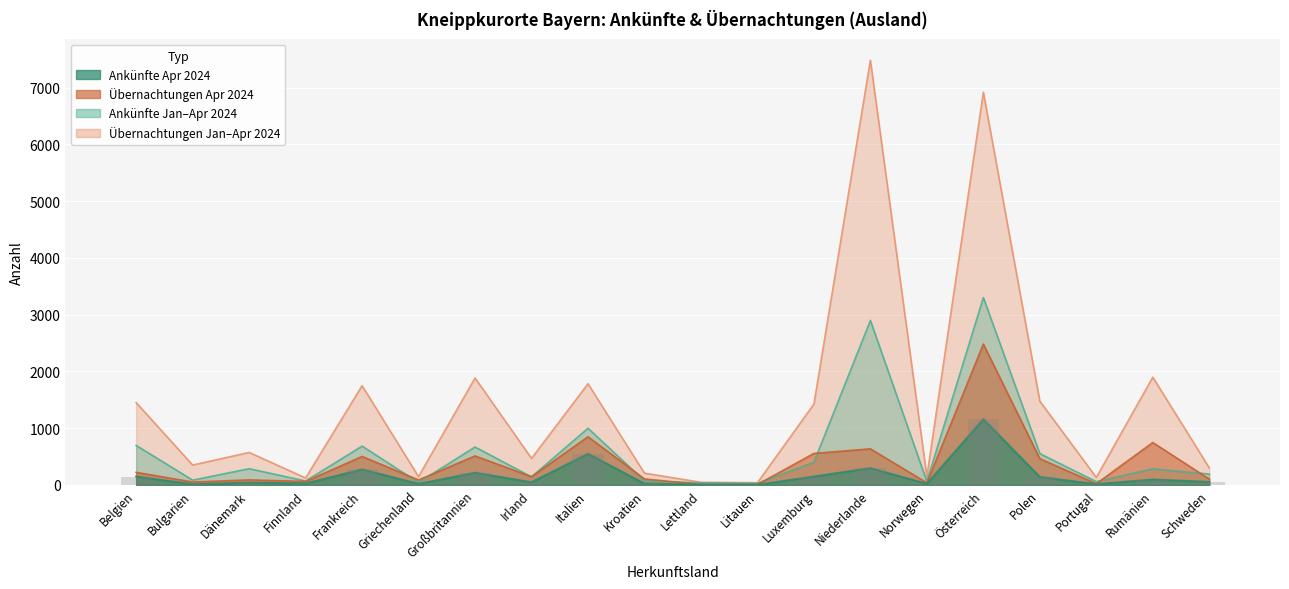

What is the difference between the Ankünfte Jan-Apr 2024 values at Irland and Österreich?

3159